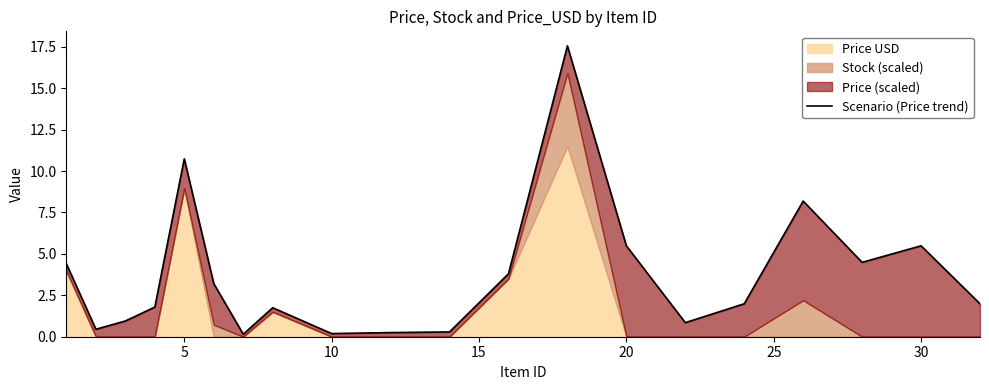

How many data points are less than 1?

7